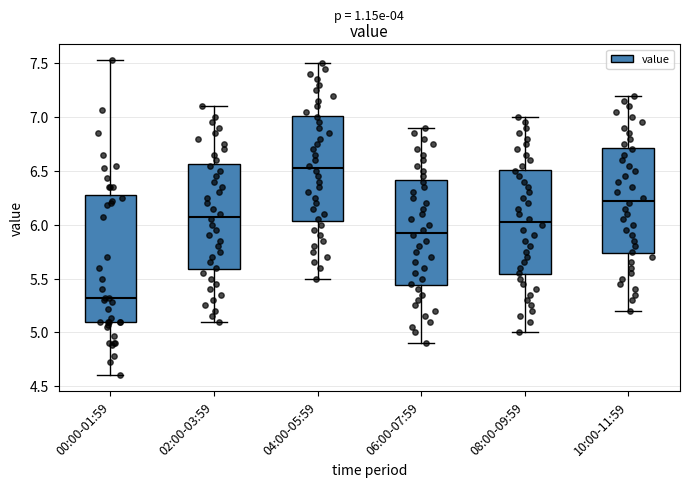

Which box is the tallest, from its lower edge to its upper edge?

00:00-01:59